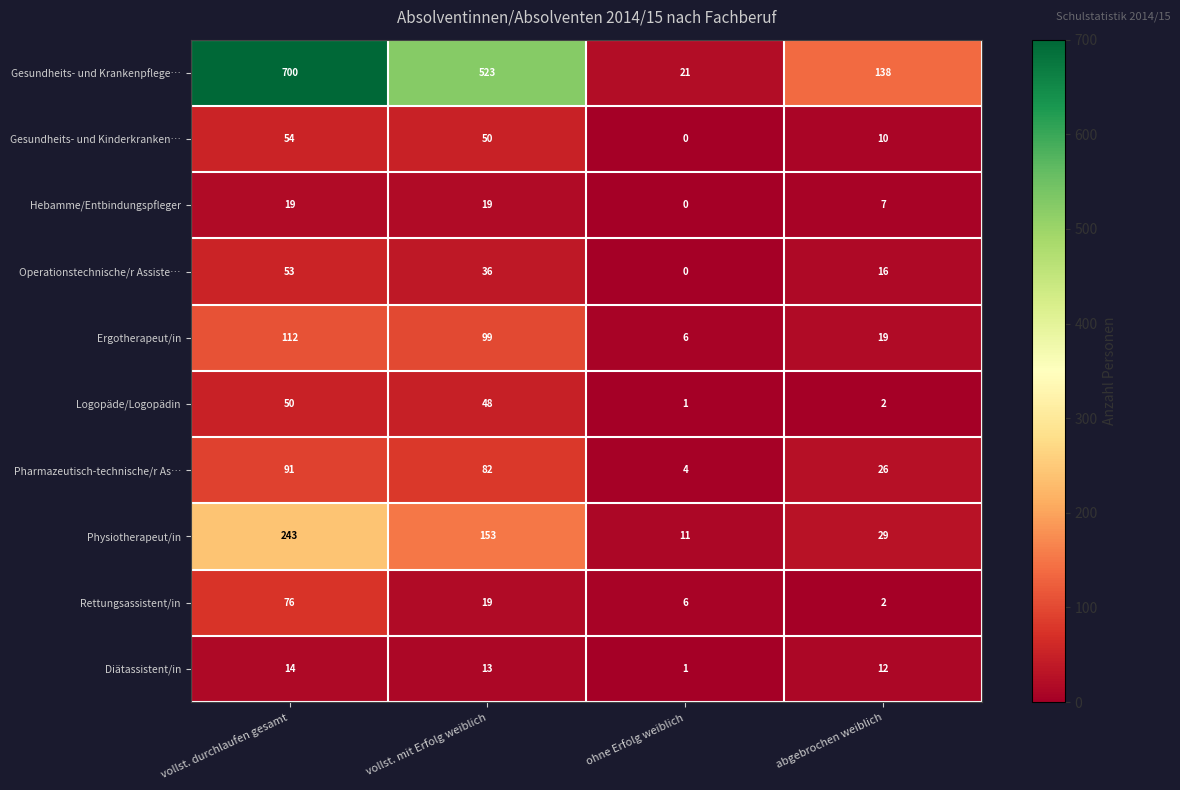

List the series in order of their peak value, lowest first.

Diätassistent/in, Hebamme/Entbindungspfleger, Logopäde/Logopädin, Operationstechnische/r Assiste…, Gesundheits- und Kinderkranken…, Rettungsassistent/in, Pharmazeutisch-technische/r As…, Ergotherapeut/in, Physiotherapeut/in, Gesundheits- und Krankenpflege…